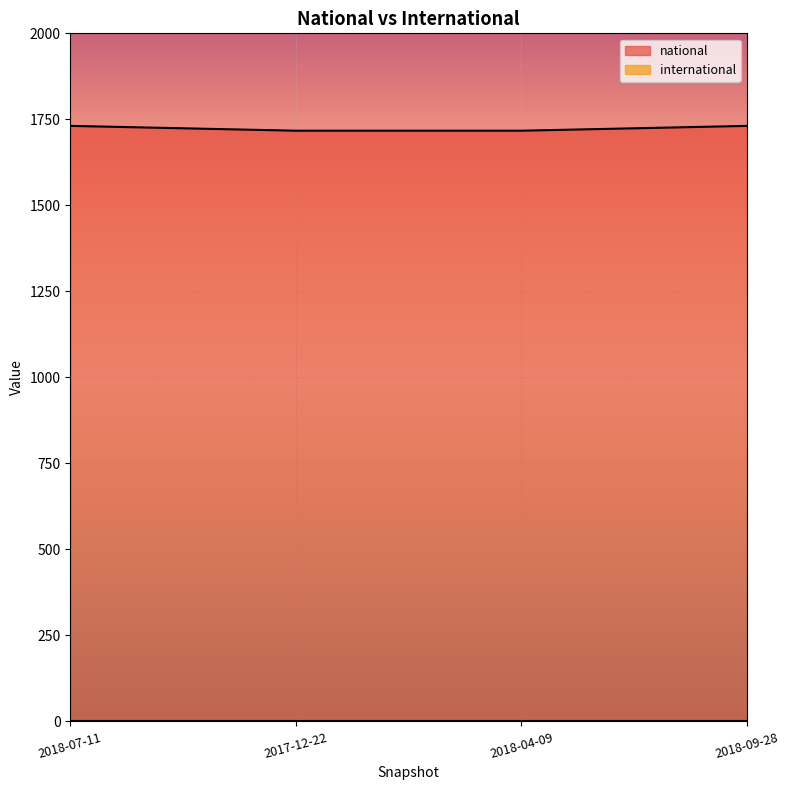

Reading left to right, transcribe all the data shown in this chart.

1731	1717	1717	1731